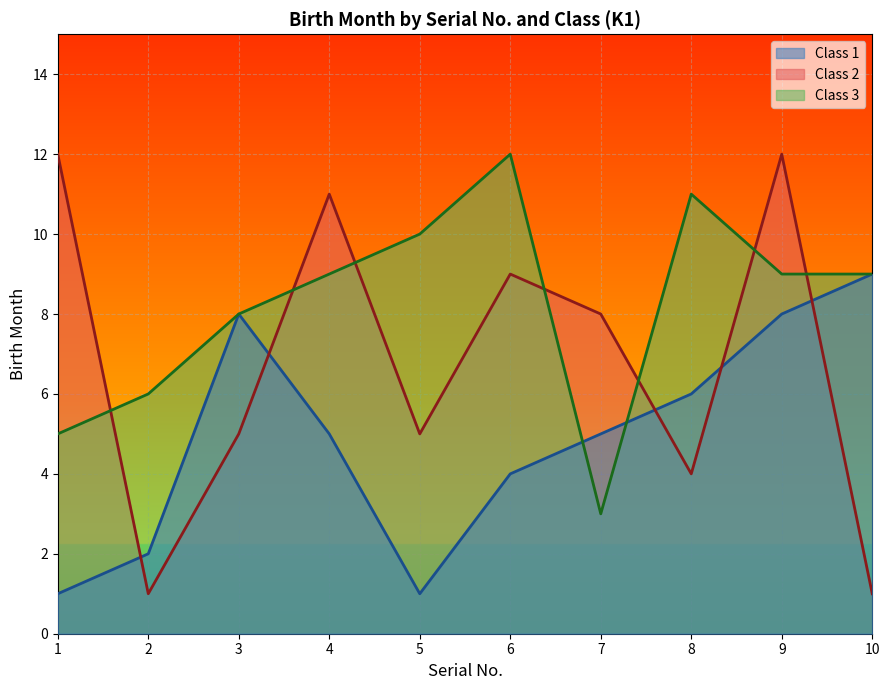

At which category is the sum across all series the highest?

9